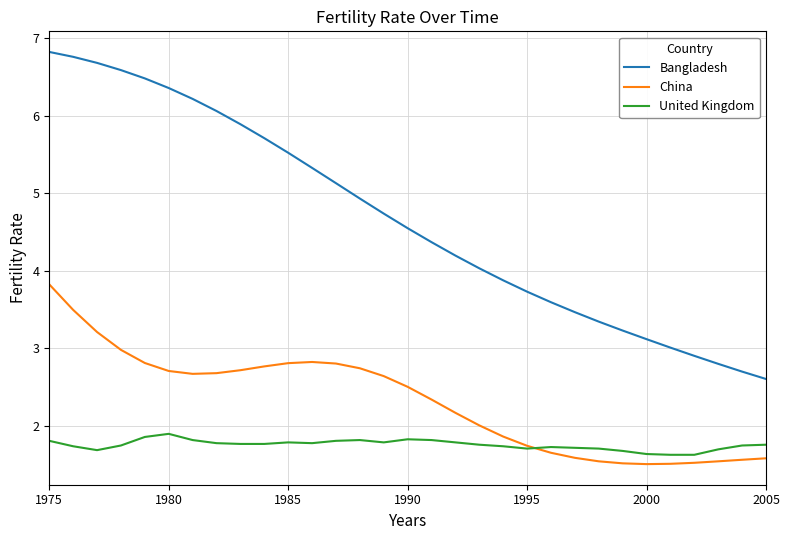

Which series has the largest total across all categories?

Bangladesh